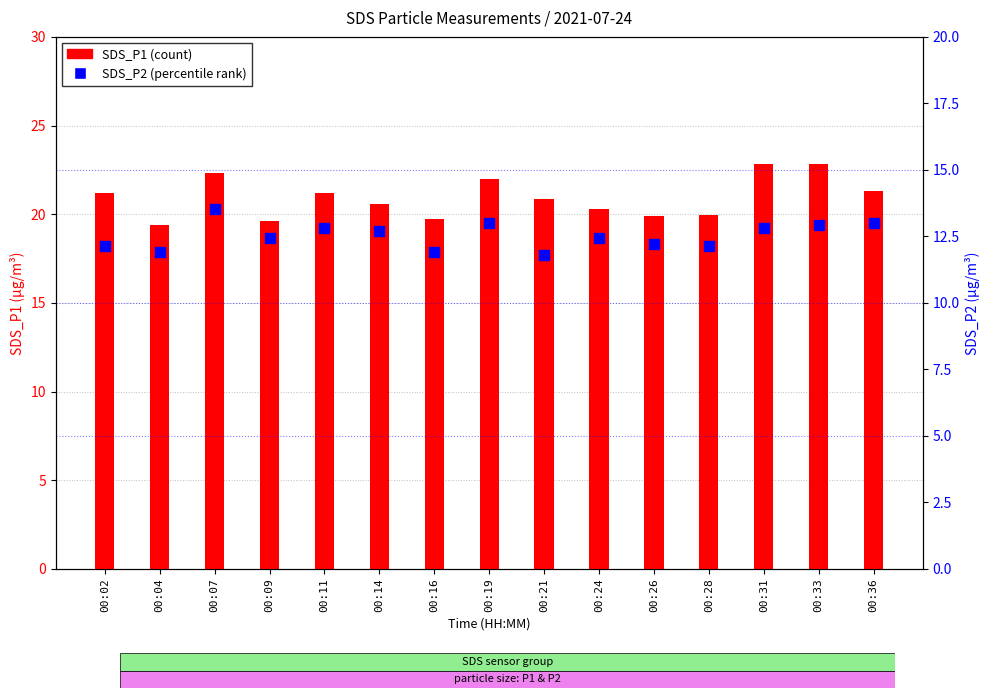

What are all the series names shown in the legend?

SDS_P1, SDS_P2